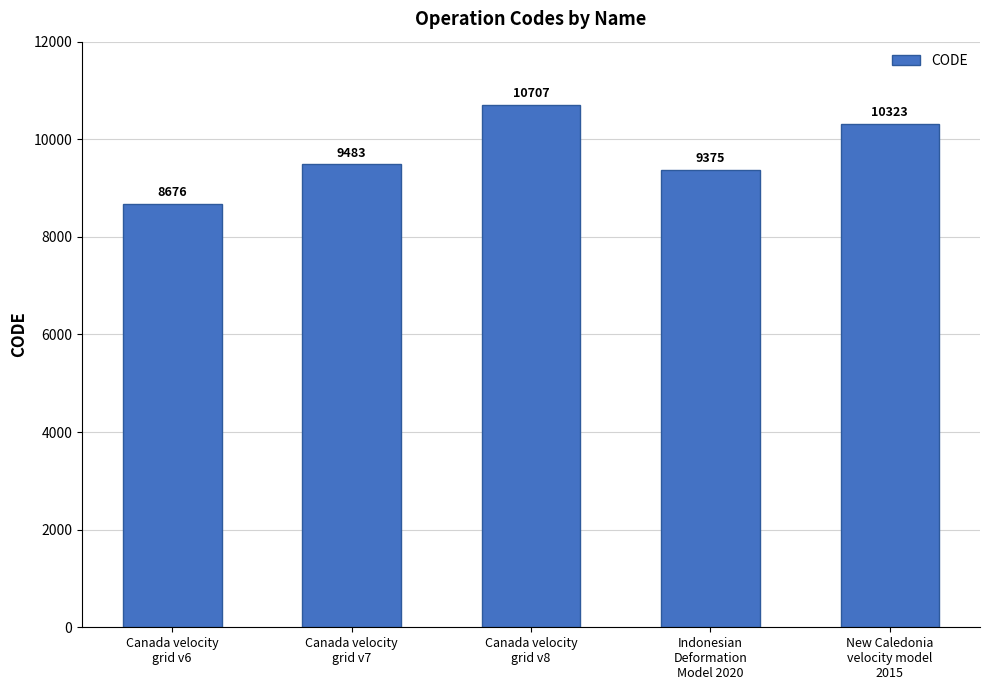

What position from the right is Canada velocity
grid v7?

4